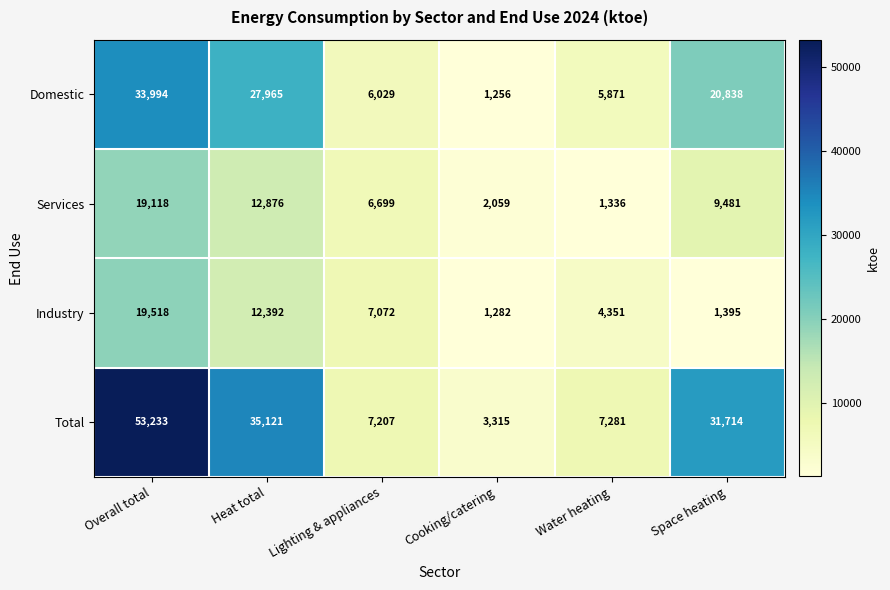

What is the minimum value shown in the chart?

1256